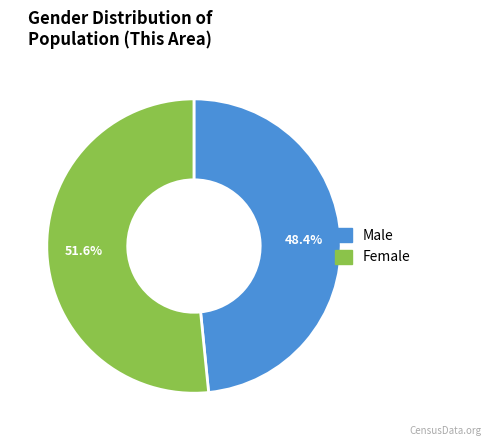

To the nearest percent, what is the average slice percentage?

50%